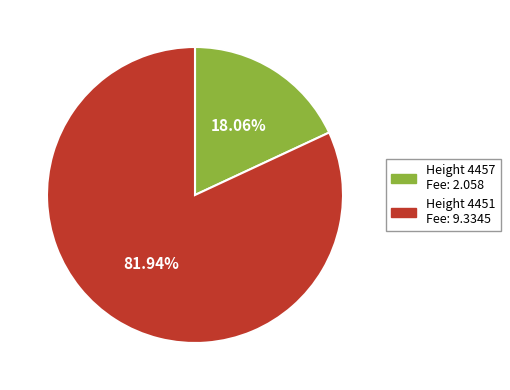

Count the number of slices in the pie.

2